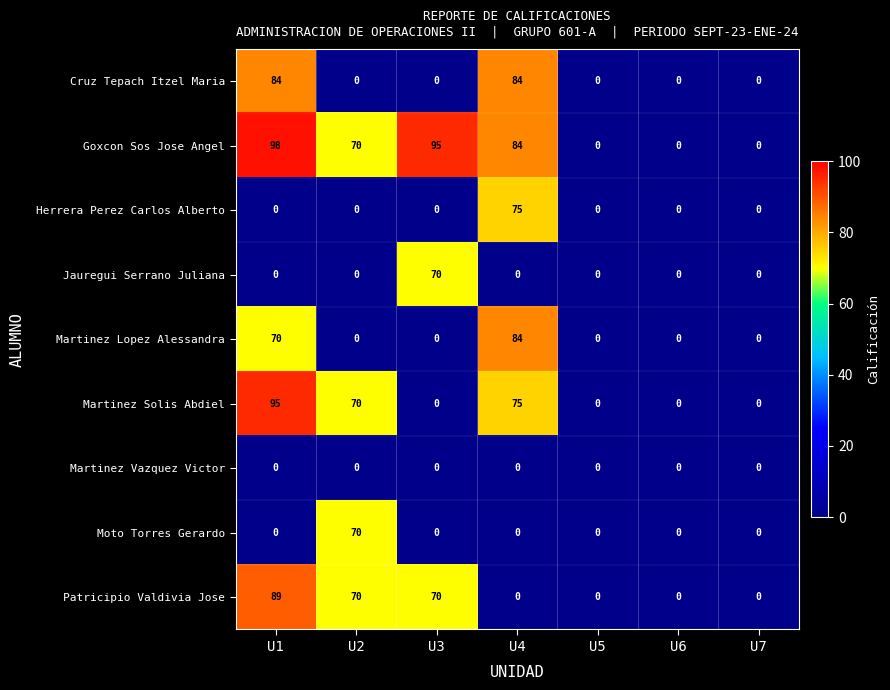

How many Patricipio Valdivia Jose values are between 0 and 70?

6